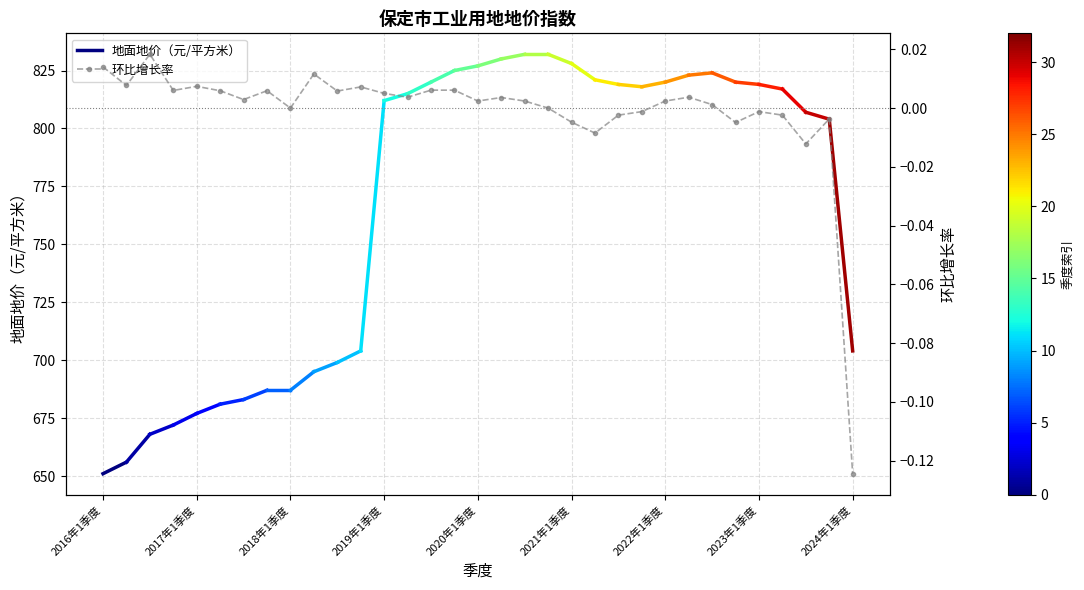

Between 2020年4季度 and 2018年1季度, which is larger?

2020年4季度